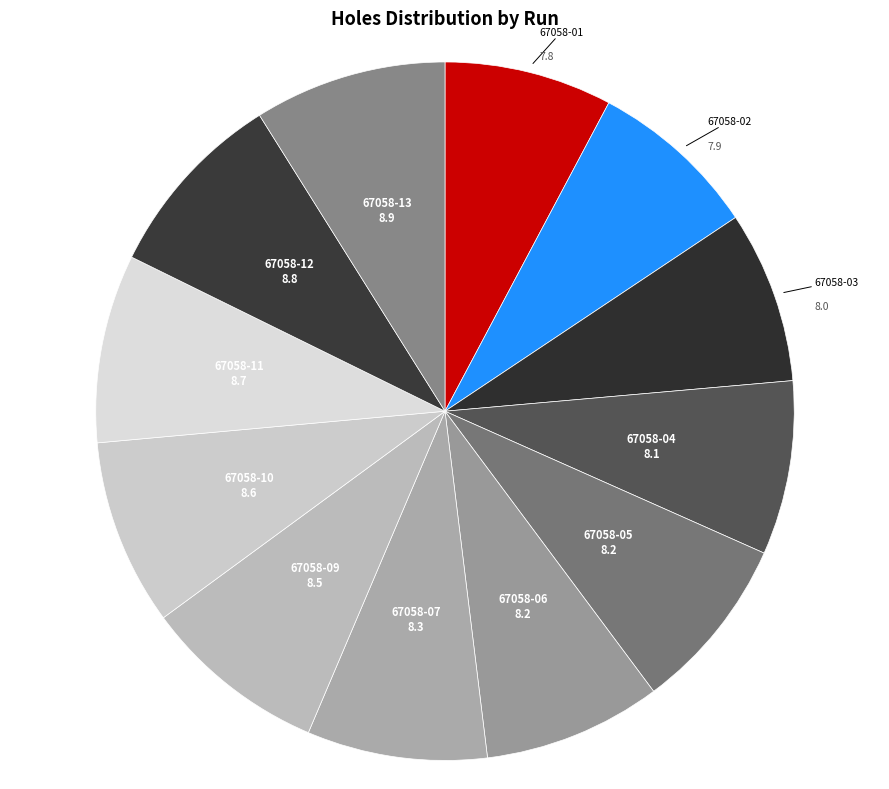

How many slices are in this pie chart?

12